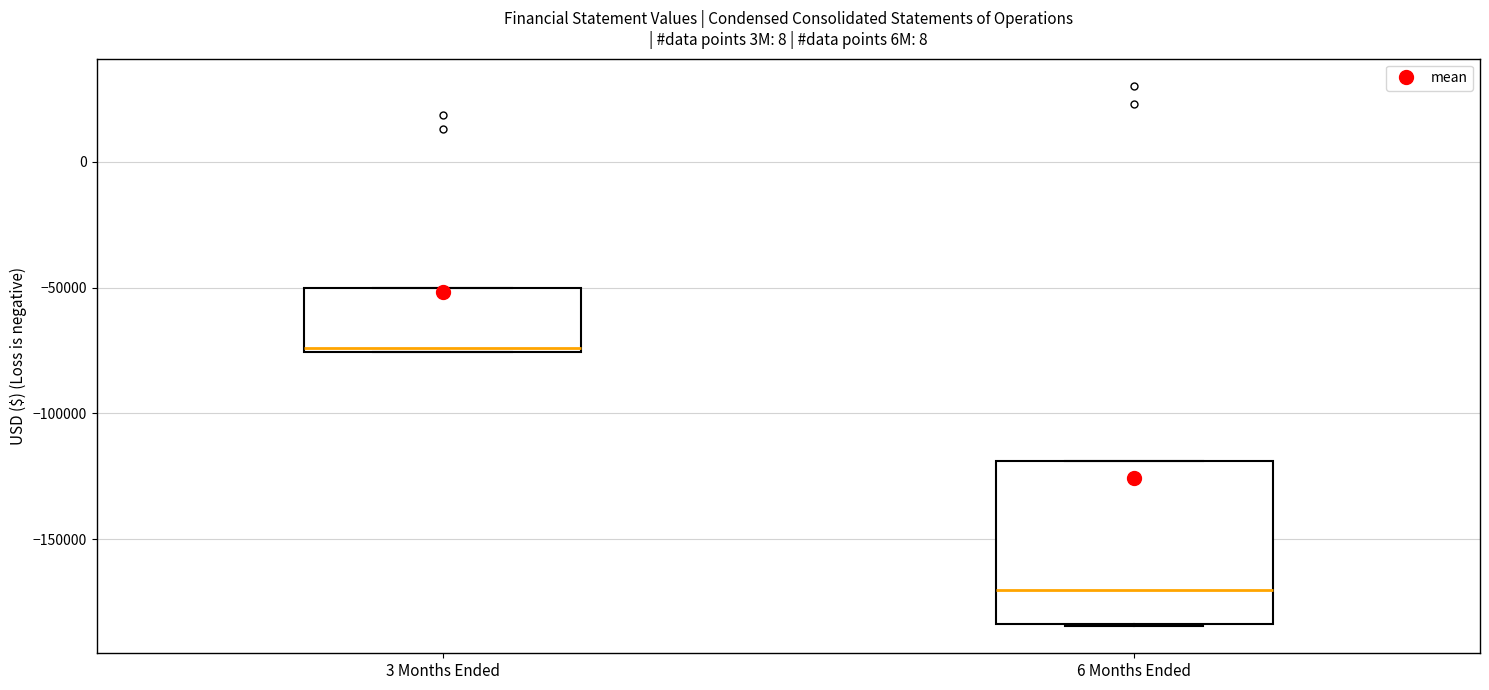

Which box's median line is the highest?

3 Months Ended